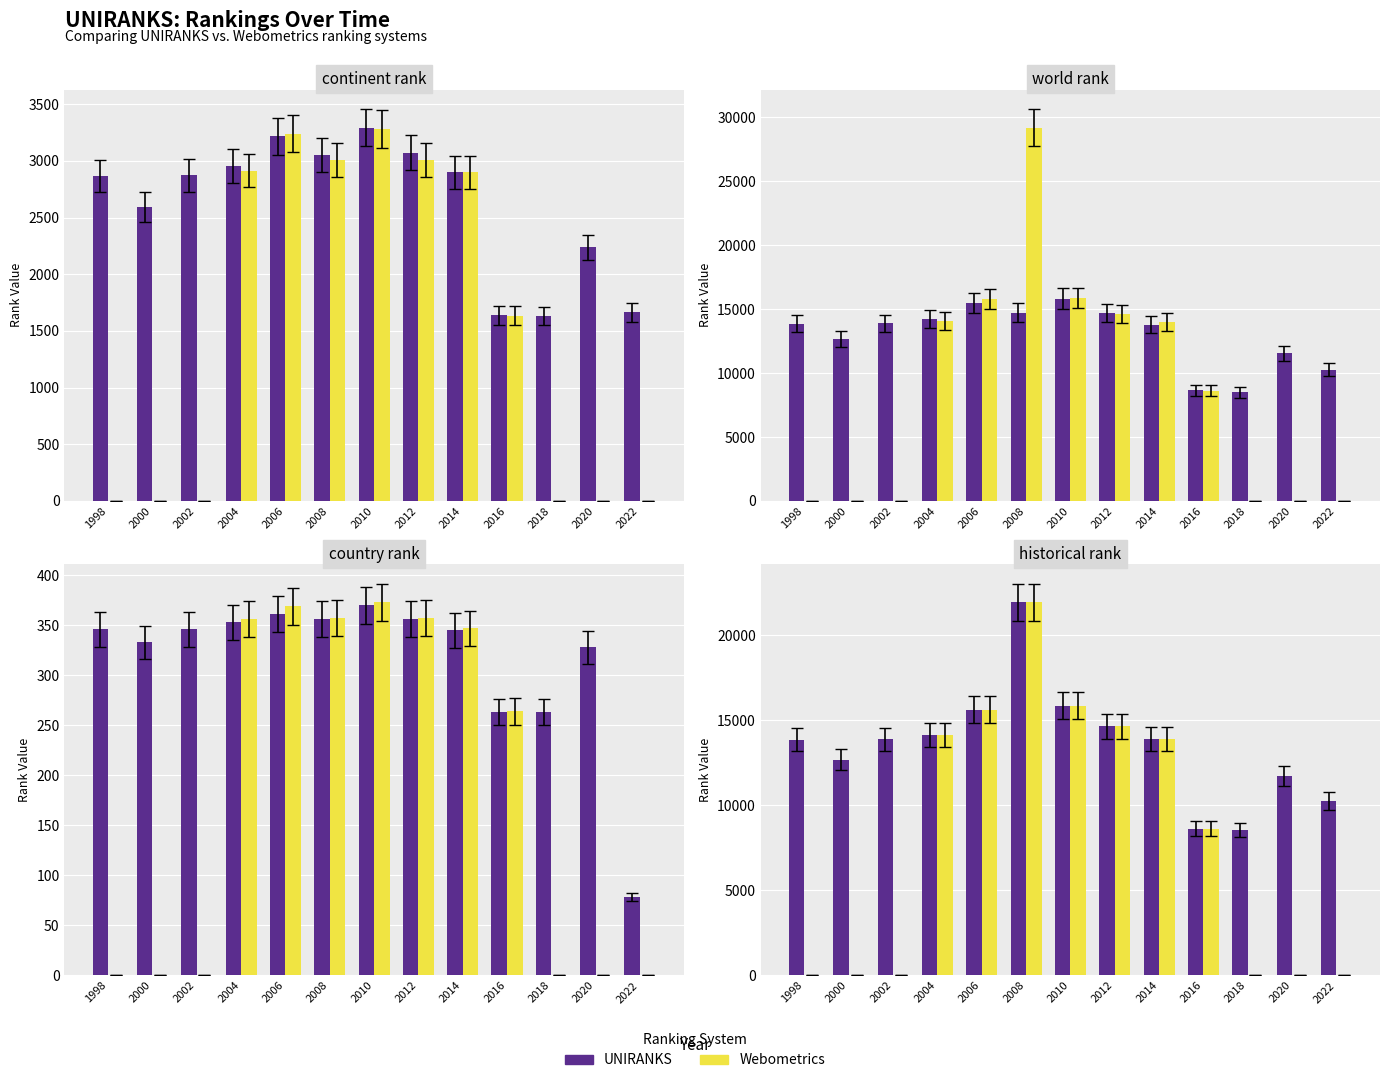

What is the sum of the UNIRANKS values at 2010 and 1998?

29714.5